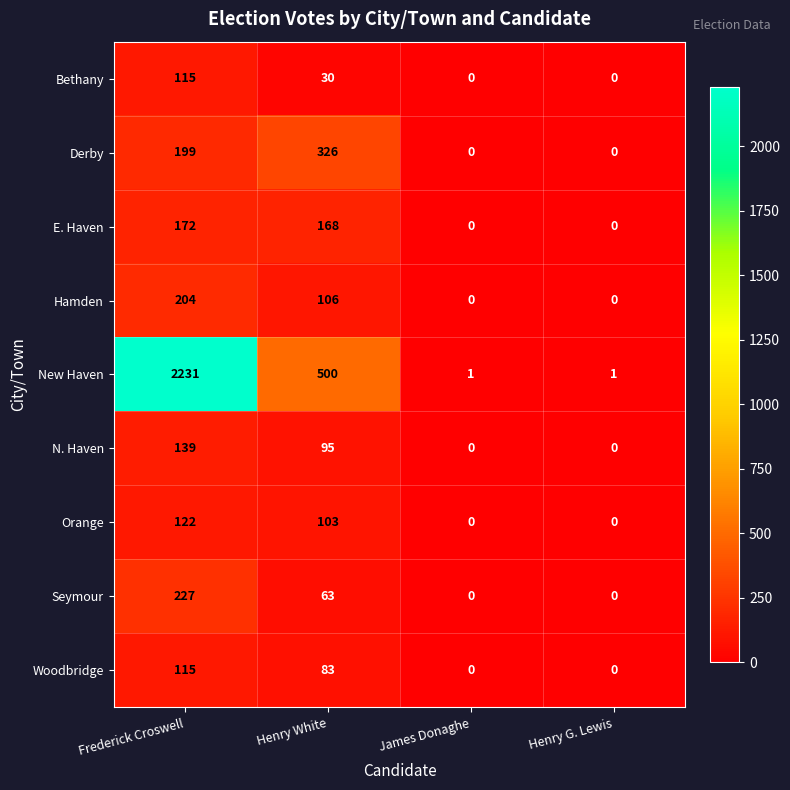

What is the difference between the maximum and minimum values in the Seymour series?

227